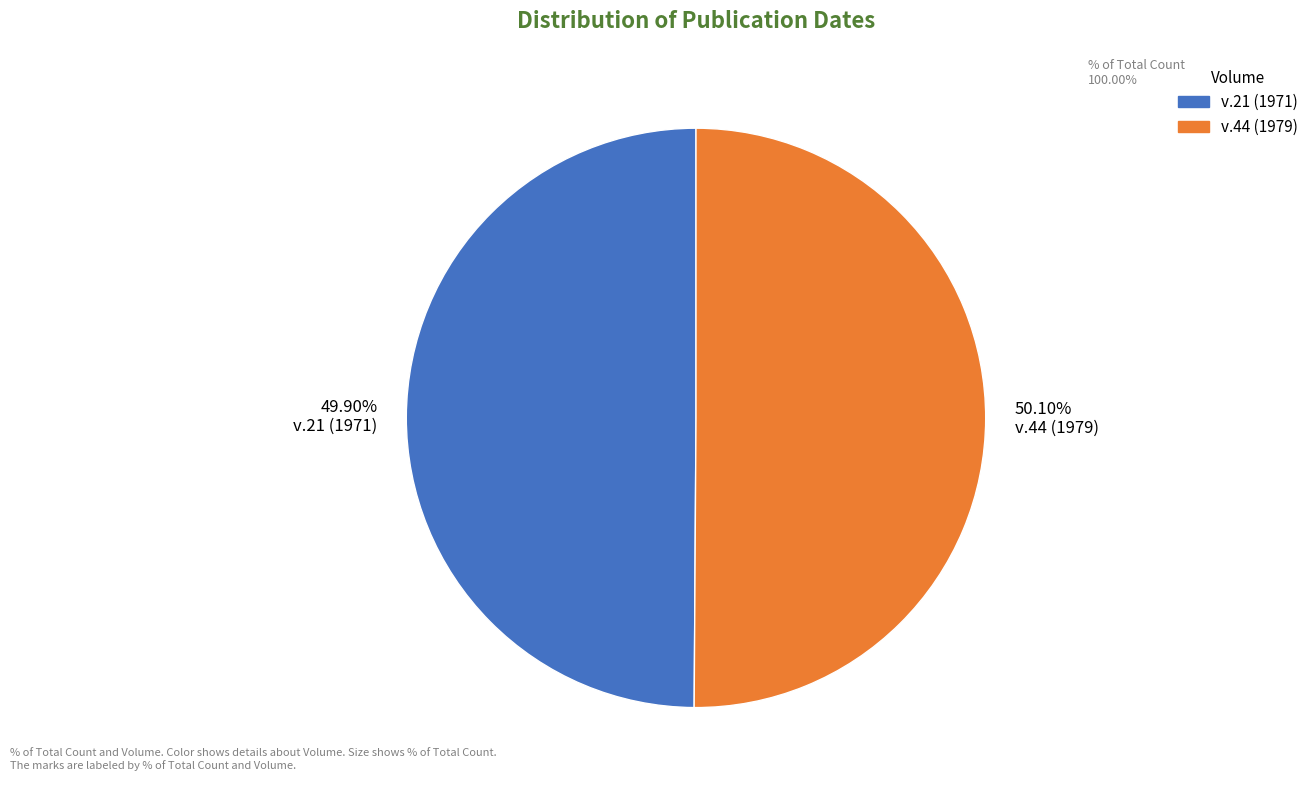

Is it true that v.44 (1979) is 50% of the pie?

True